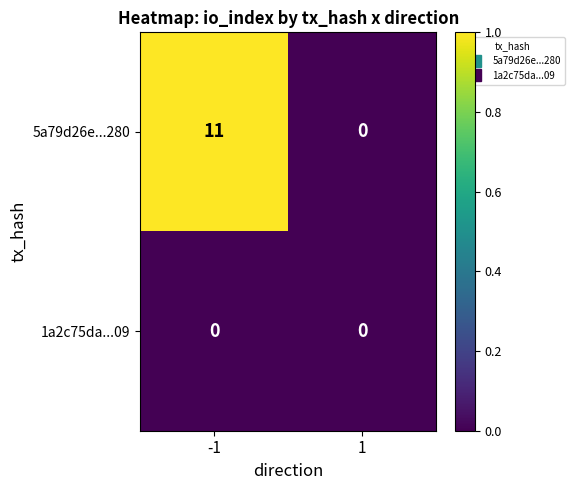

The 5a79d26e...280 series shows 6 at -1. True or false?

False